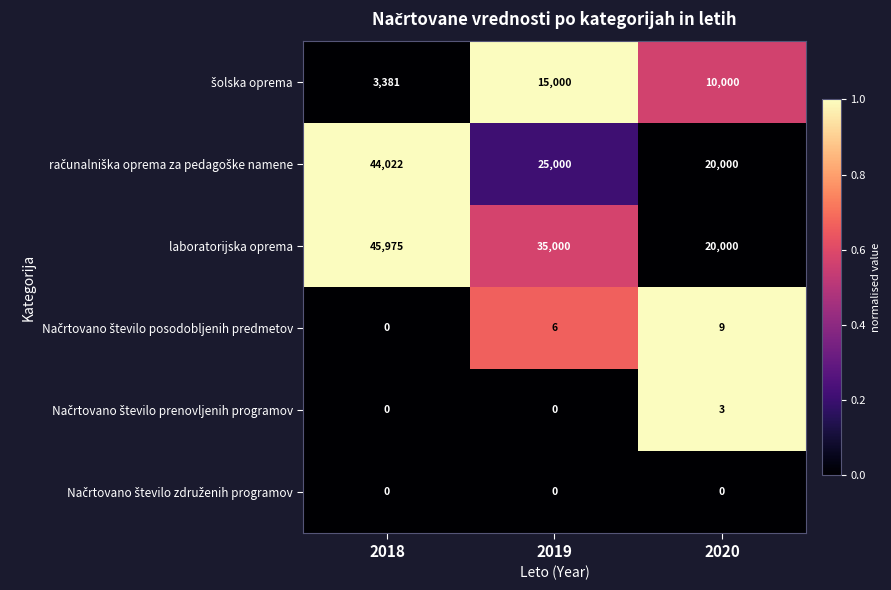

What is the total value across all series at 2020?

50012